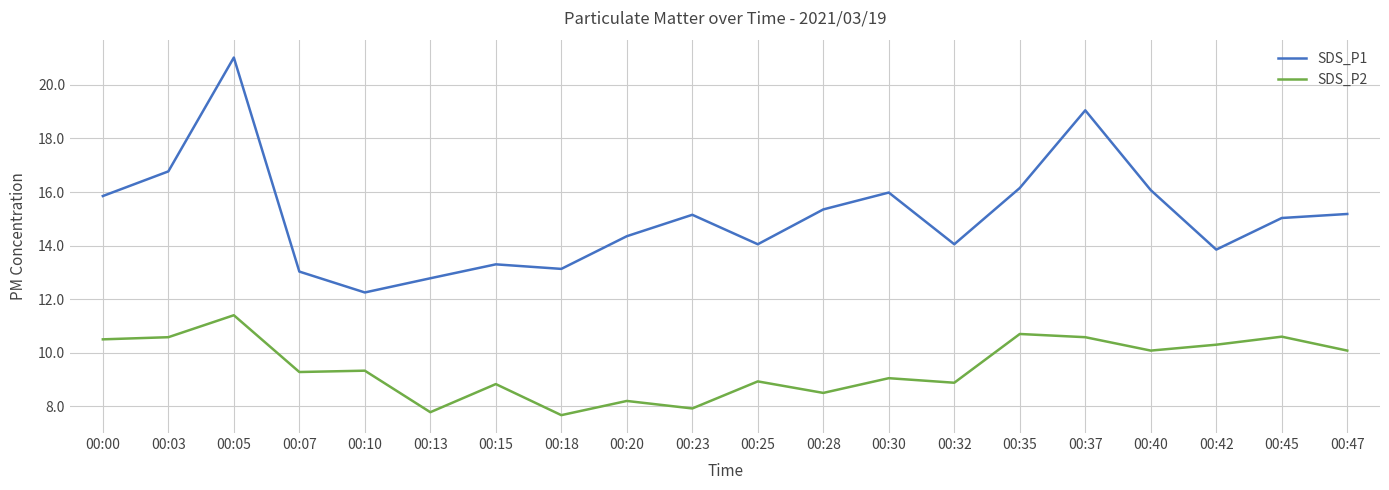

Does the chart display data point markers on the line(s)?

No